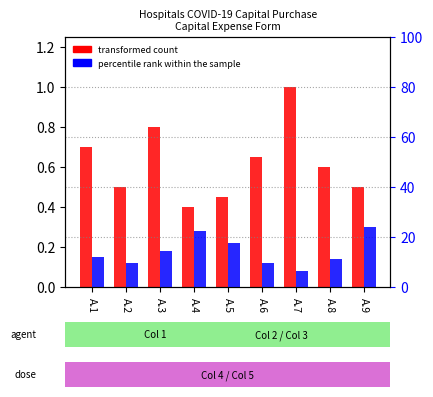

Is the value of Total Capital Expenditure Forecast at A.2 greater than the value of Total Capital Expenditure at A.6?

Yes